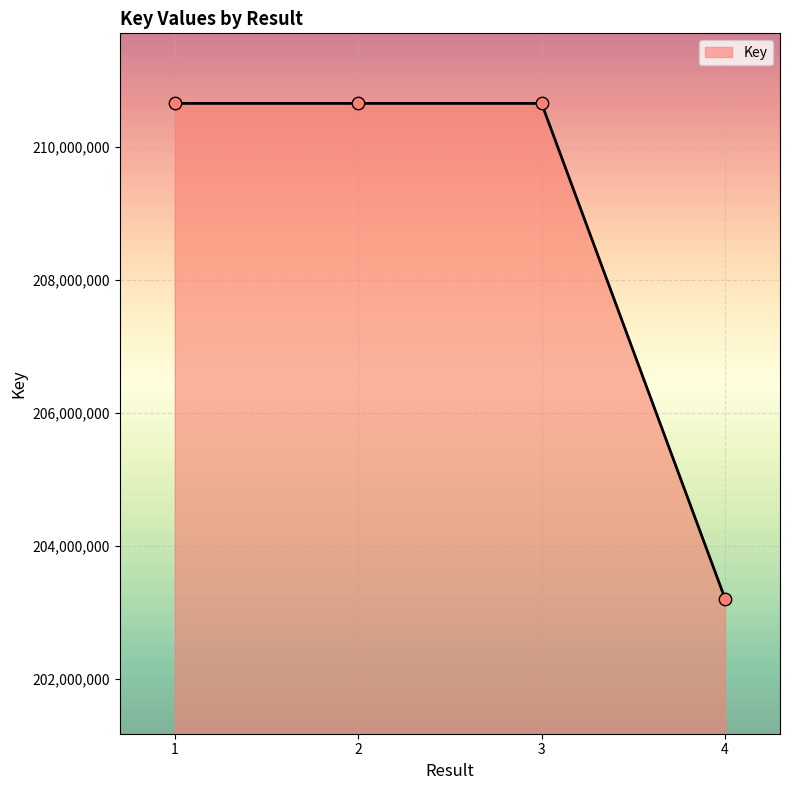

Between 4 and 2, which is larger?

2